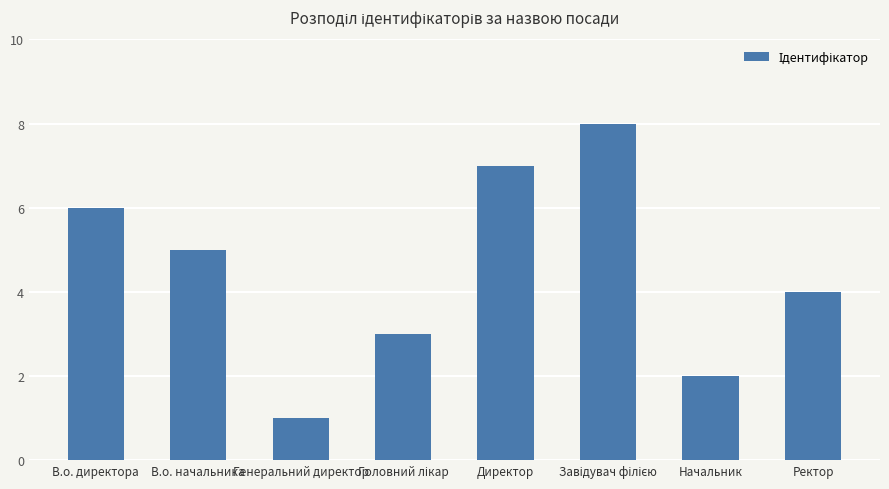

Reading left to right, transcribe all the data shown in this chart.

6	5	1	3	7	8	2	4